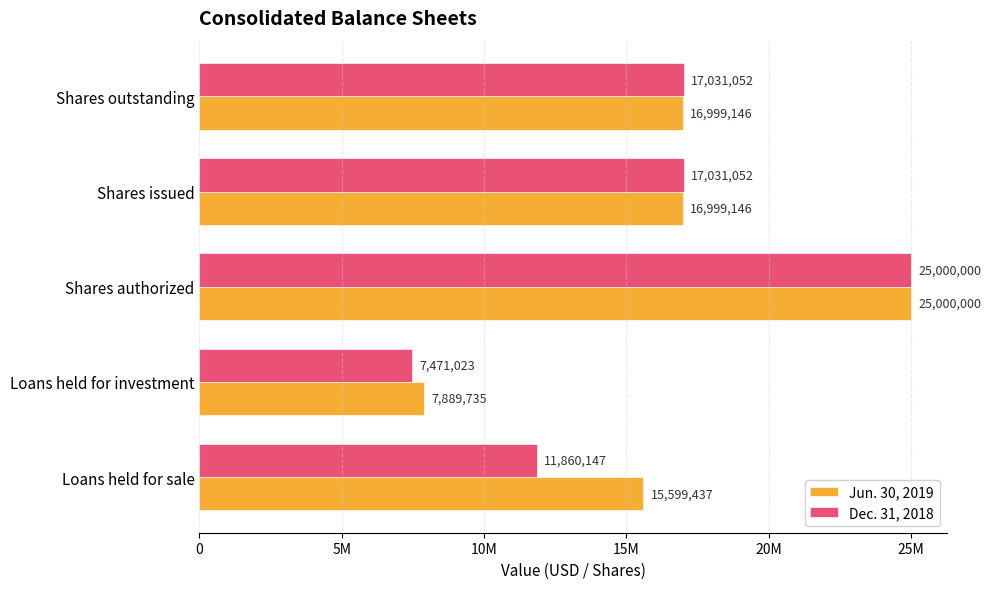

What are all the series names shown in the legend?

Jun. 30, 2019, Dec. 31, 2018